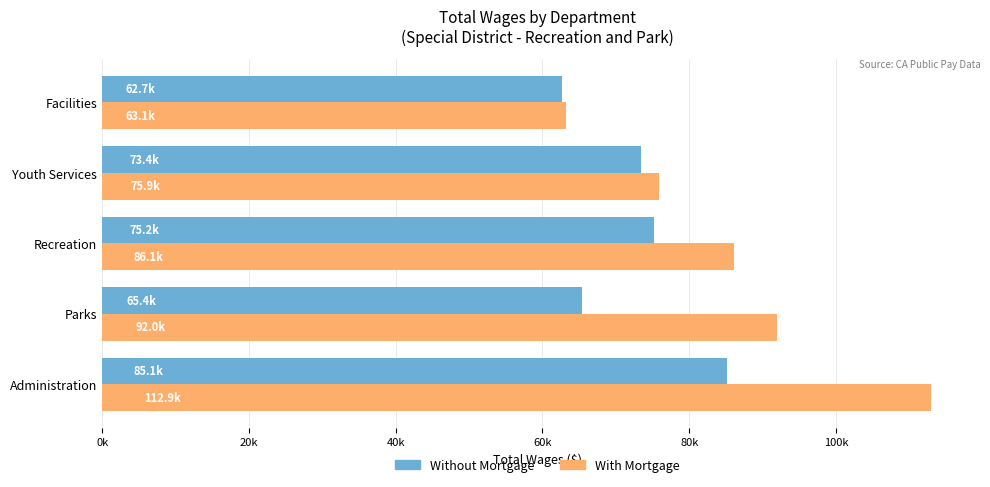

What are all the series names shown in the legend?

Without Mortgage, With Mortgage